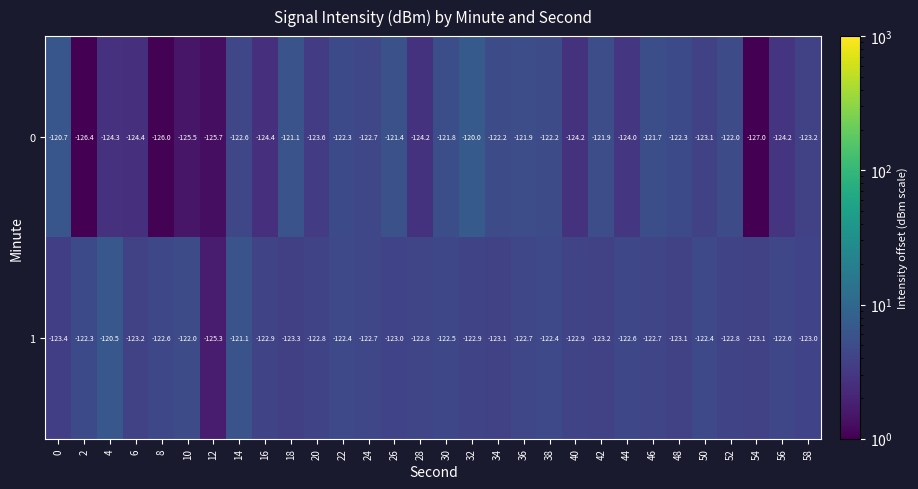

Where does the 1 series first go above -122?

4